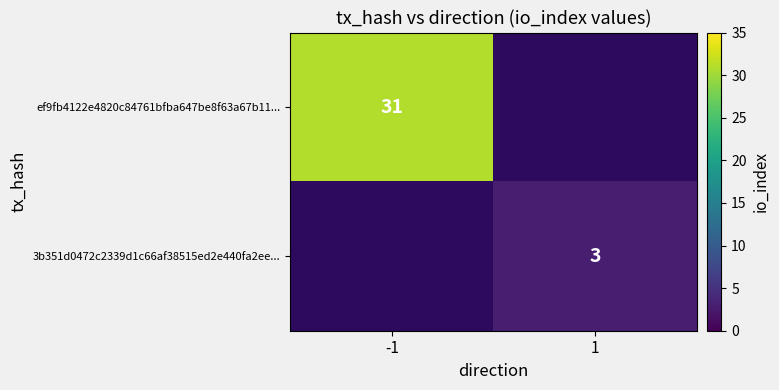

The 3b351d0472c2339d1c66af38515ed2e440fa2ee... series shows 3 at 1. True or false?

True